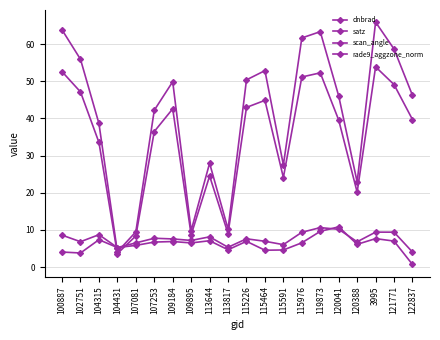

Rank the categories by satz value from highest to lowest.

3995, 100887, 119873, 115976, 121771, 102751, 115464, 115226, 109184, 122837, 120041, 107253, 104315, 113644, 115591, 120388, 113817, 109895, 107081, 104431